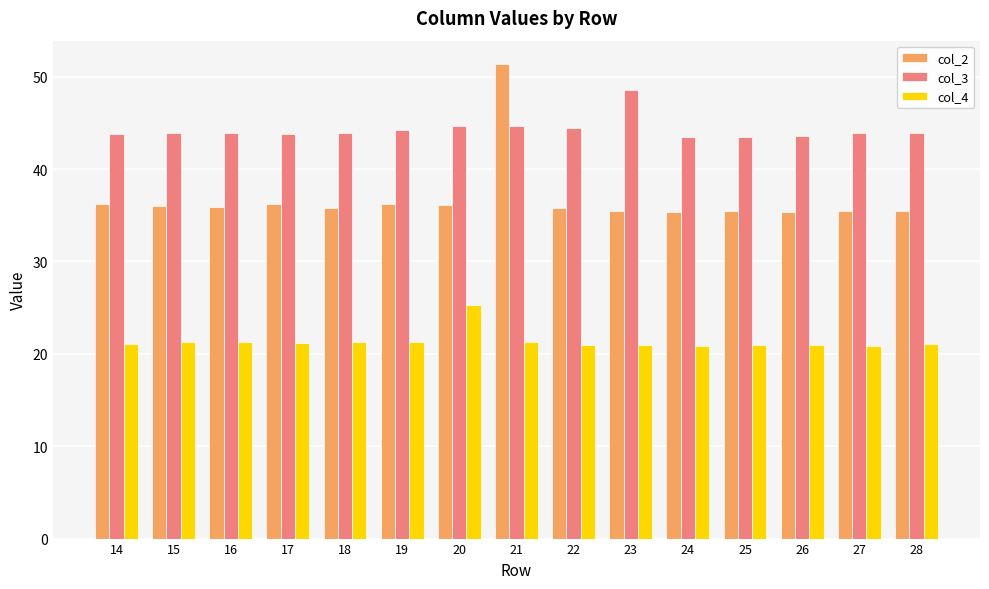

Which series has the widest spread of values?

col_2